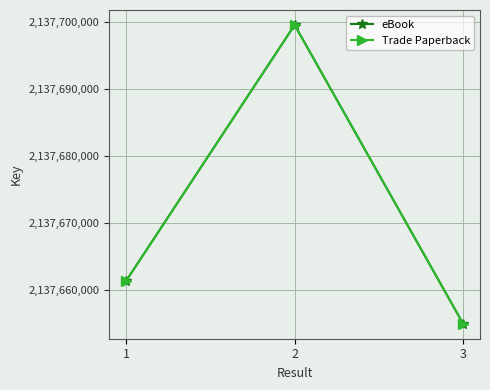

The Trade Paperback series shows 3800351302 at 3. True or false?

False